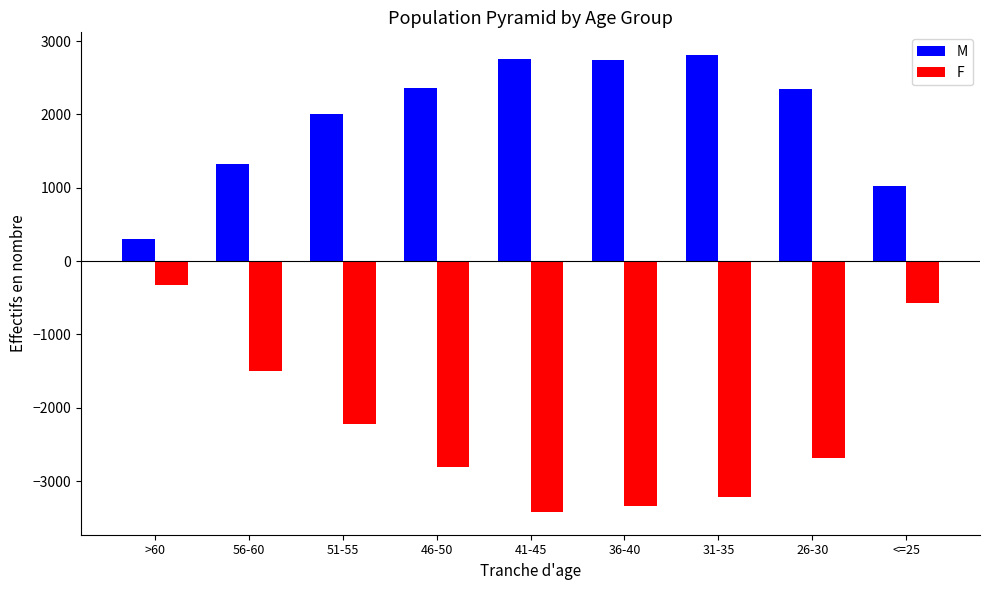

At which category is the sum across all series the highest?

<=25